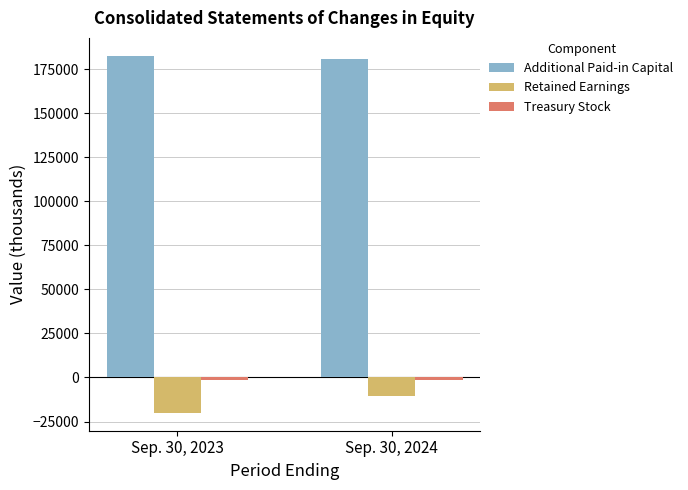

The value of Retained Earnings at Sep. 30, 2023 is -20085. True or false?

True